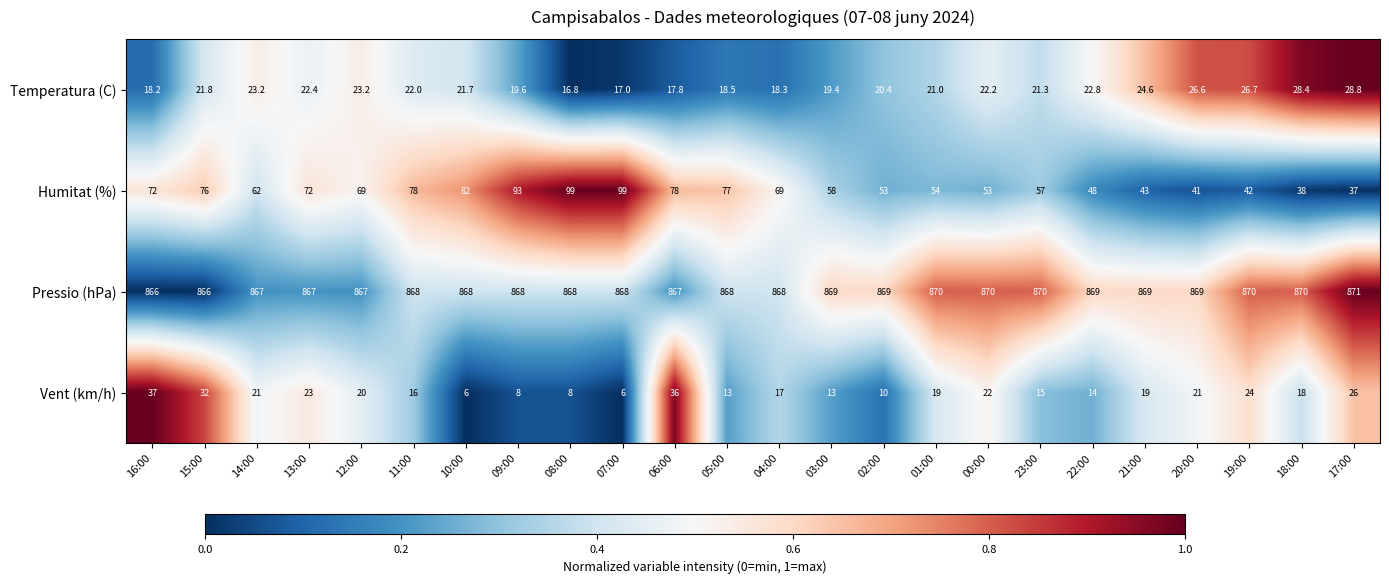

What is the greatest value displayed?

871.0